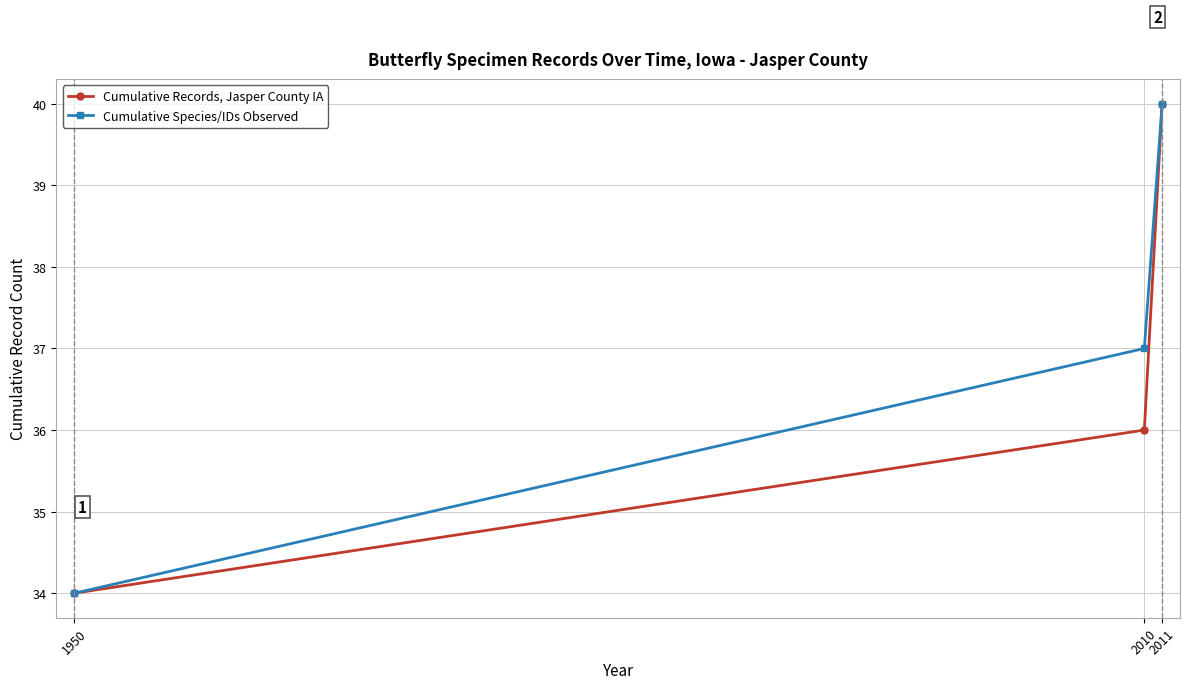

What is the total value across all series at 1950?

68